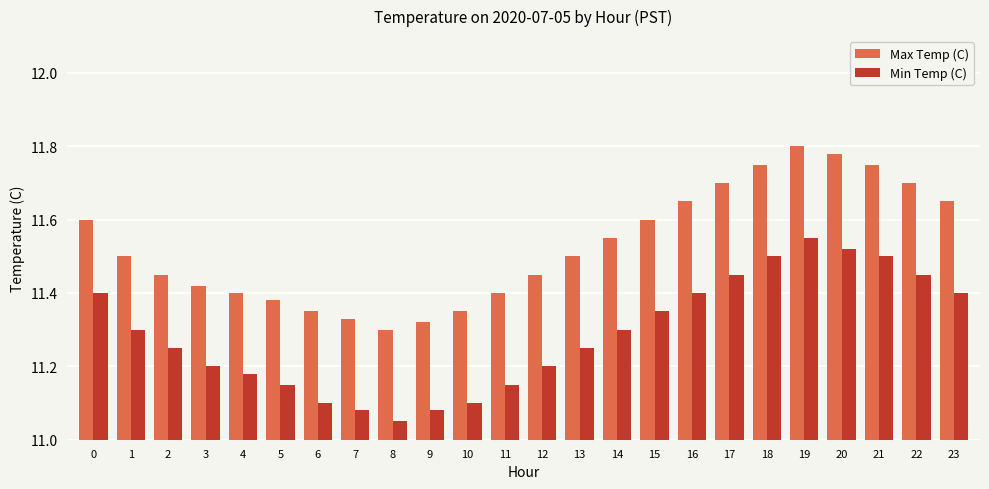

What is the difference between the second highest and minimum values in the Min Temp (C) series?

0.5